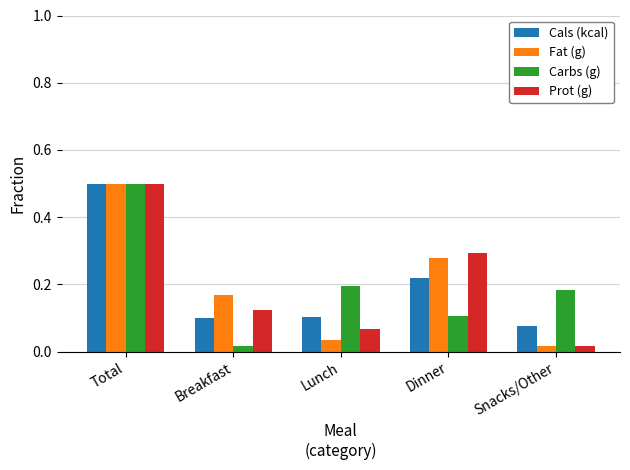

What is the total value across all series at Breakfast?

0.4